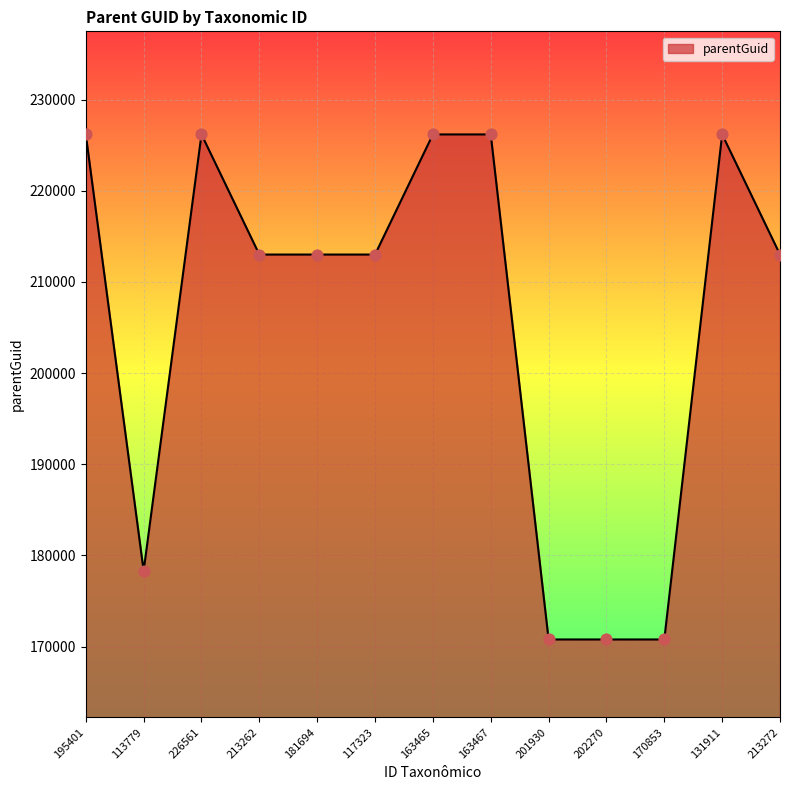

Which has a higher value, 213272 or 202270?

213272